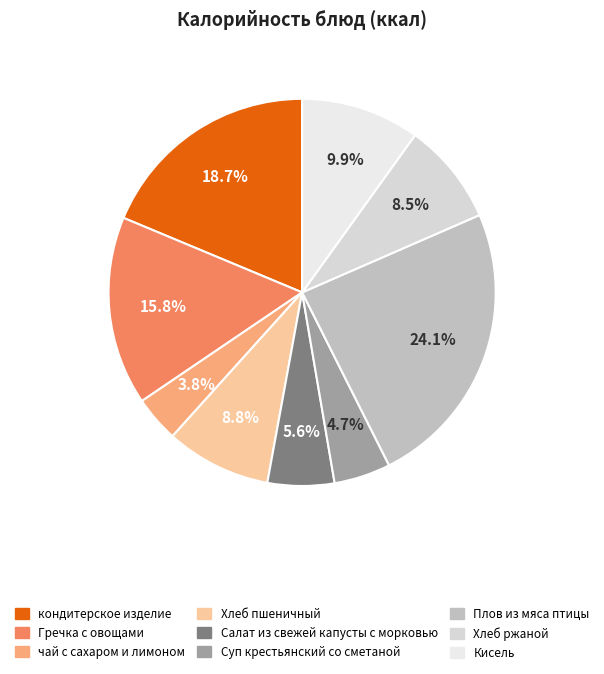

Does Салат из свежей капусты с морковью account for over 50% of the chart?

No